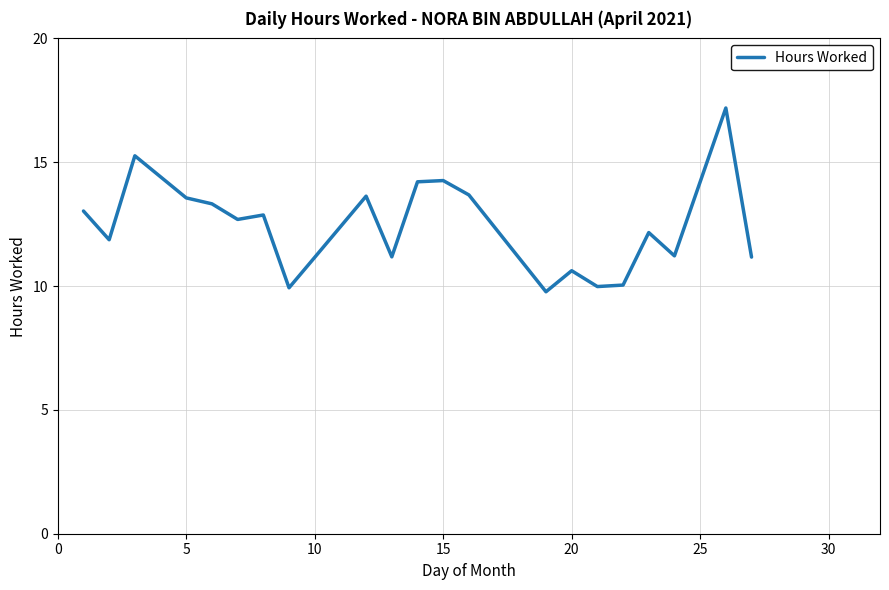

What is the smallest value displayed?

9.8